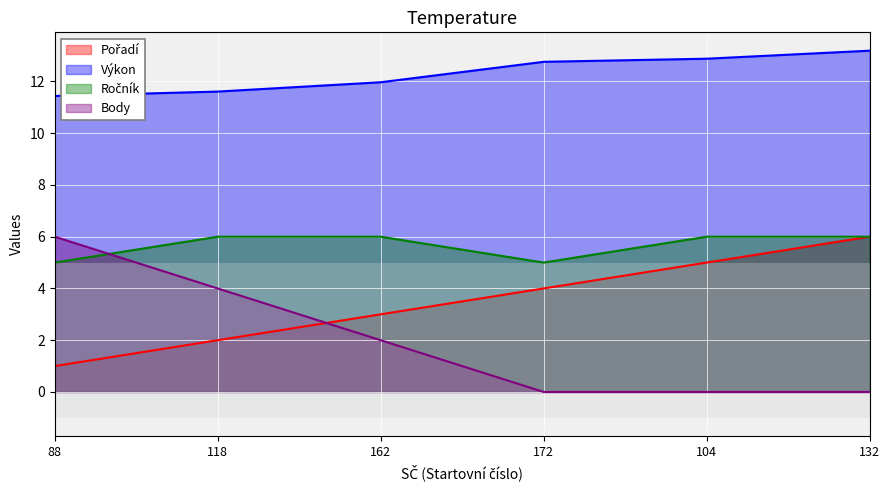

The Výkon series shows 22.0 at 132. True or false?

False